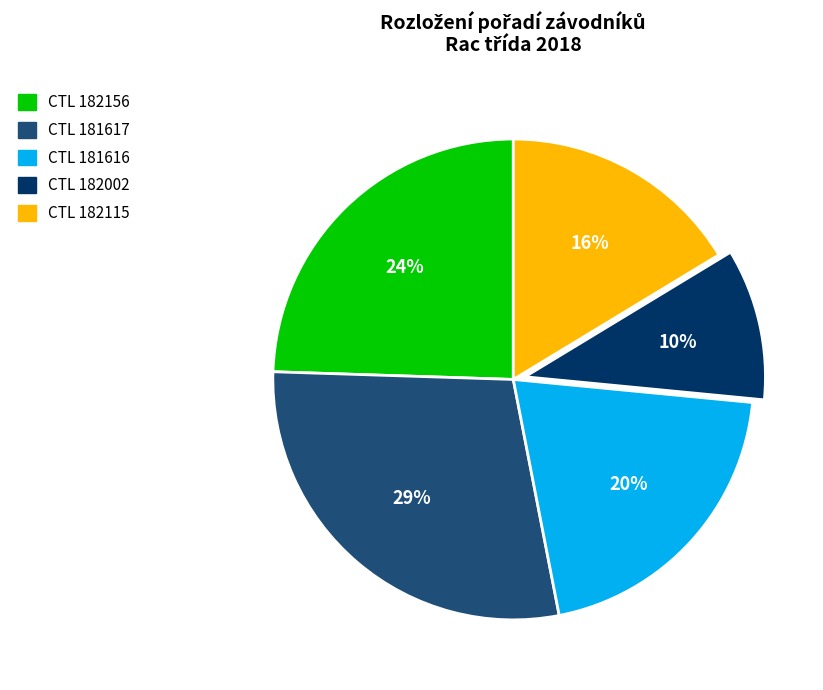

Is there any slice that represents more than half of the pie?

No